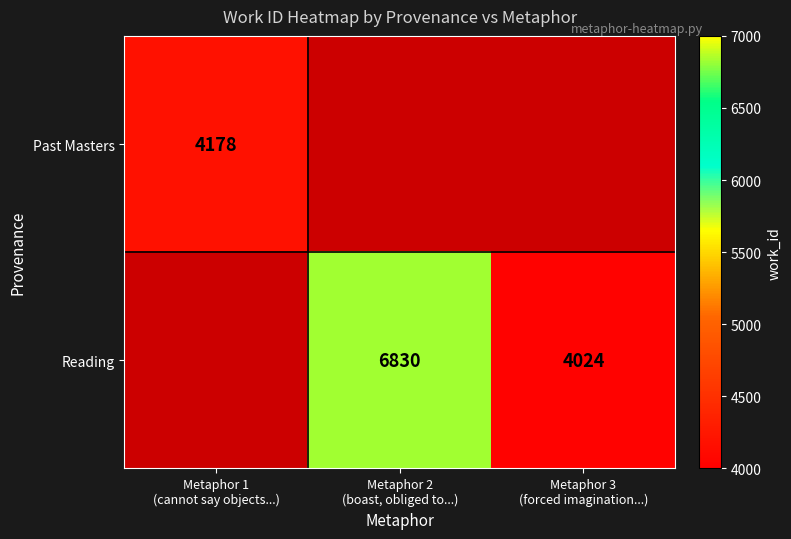

Which label corresponds to the smallest value in the chart?

Metaphor 3
(forced imagination...)